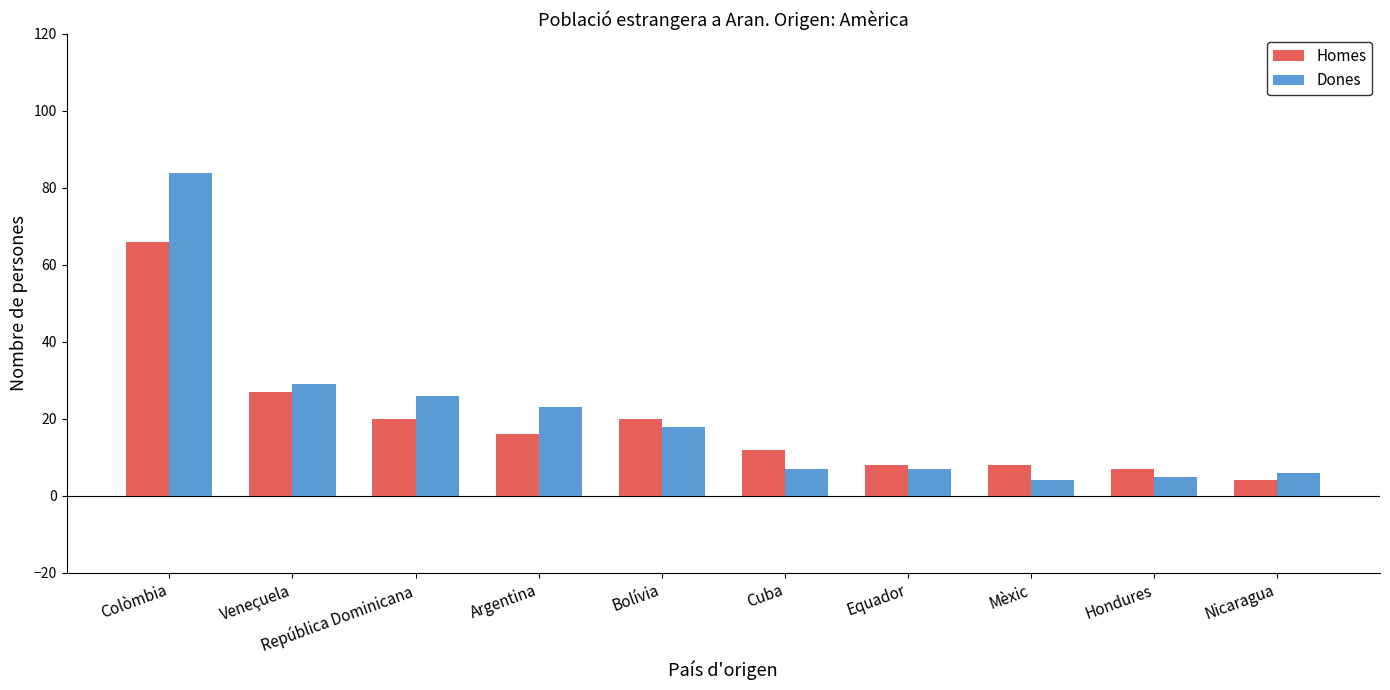

What are all the series names shown in the legend?

Homes, Dones